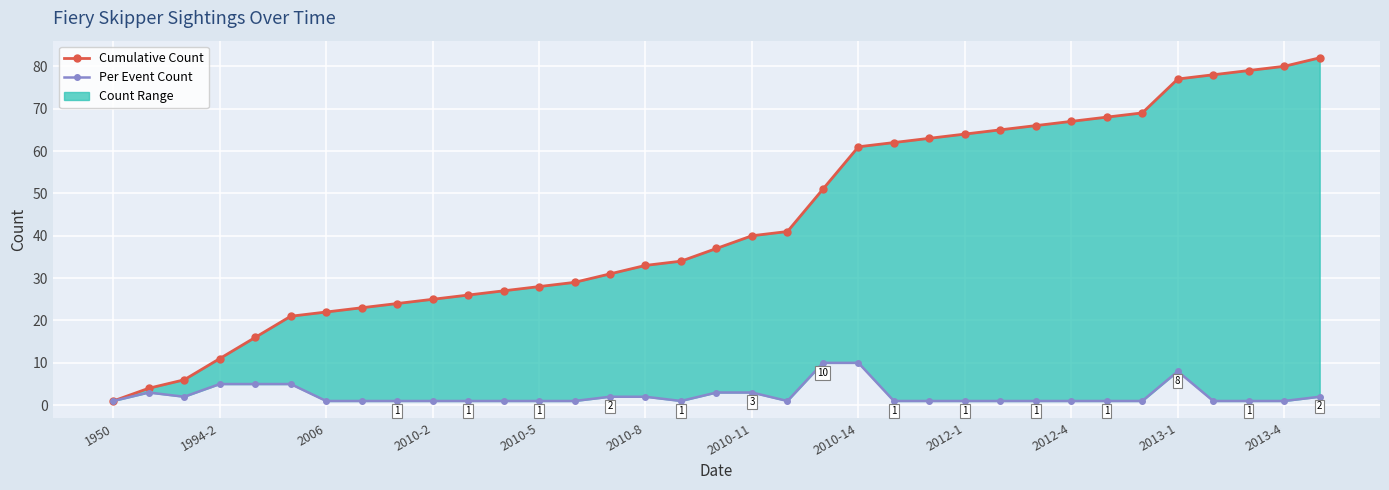

True or false: Per Event Count has a value of 1 at 25.

True